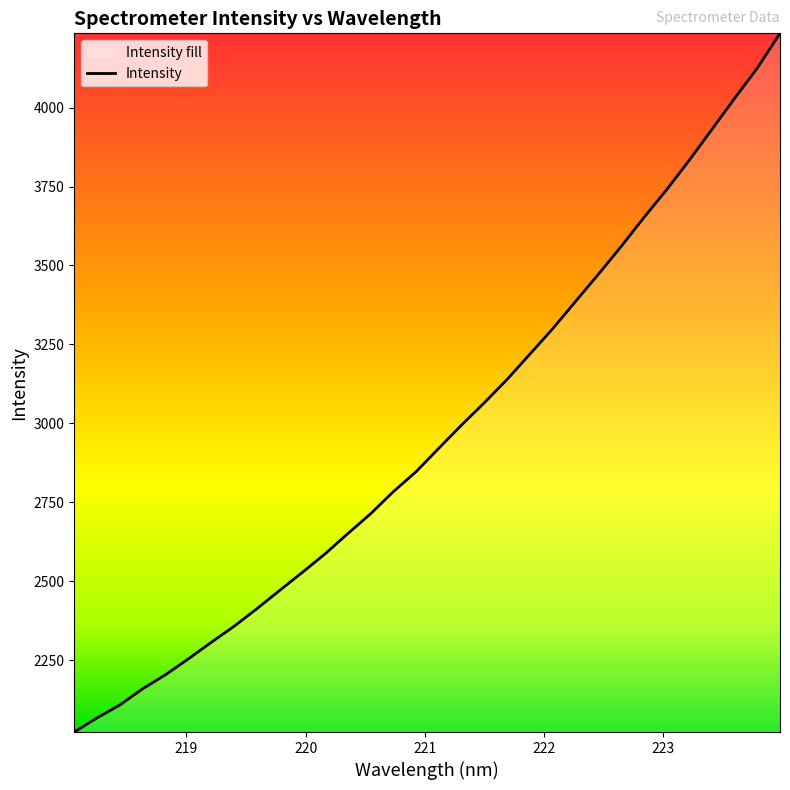

What is the smallest value displayed?

2023.0